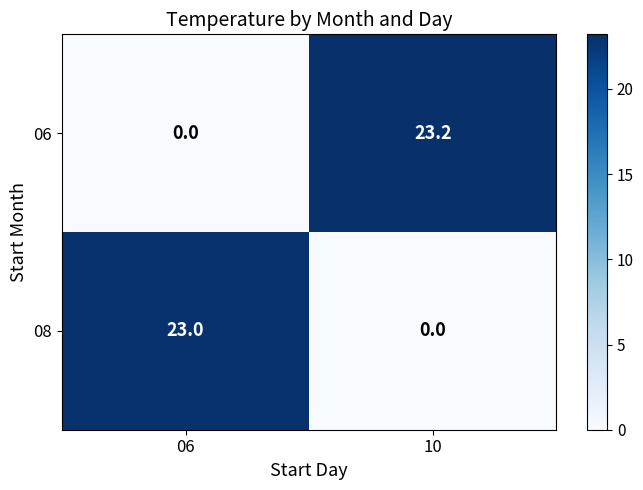

The value of 08 at 10 is 0.0. True or false?

True